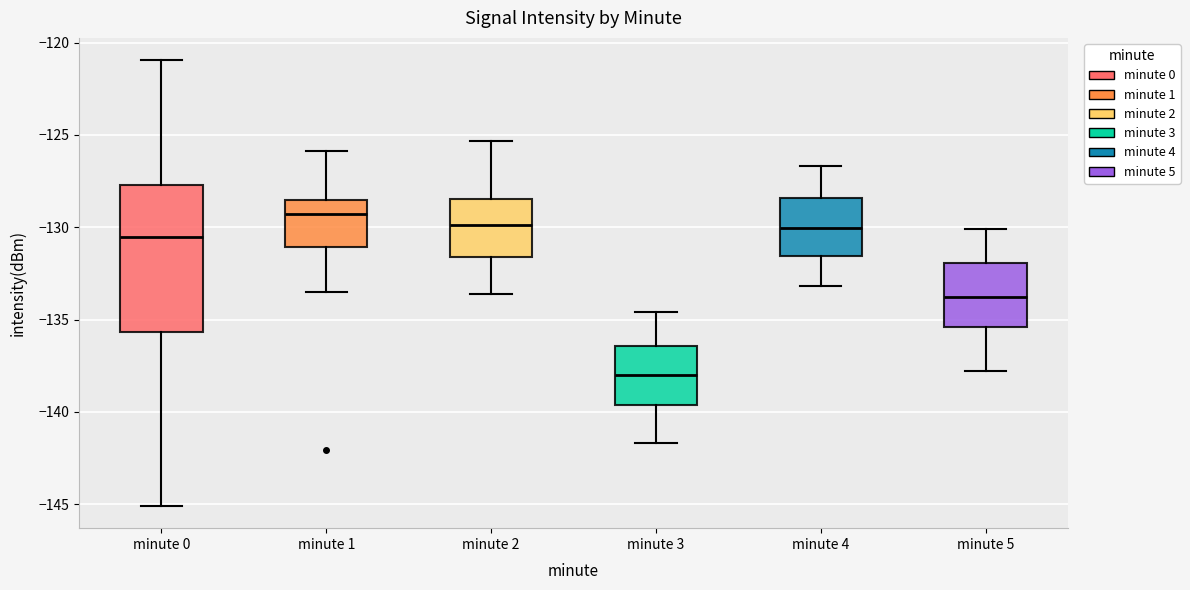

Reading left to right, transcribe this box plot: for each box, give where its median line is, the range the box spans, and where its two whiskers end, as read against the y-axis. The values are not printed on the chart, so give them approximately, as read against the axis.

minute 0: median -130.5, box -135.5 to -127.5, whiskers -145.0 to -121.0
minute 1: median -129.5, box -131.0 to -128.5, whiskers -133.5 to -126.0
minute 2: median -130.0, box -131.5 to -128.5, whiskers -133.5 to -125.5
minute 3: median -138.0, box -139.5 to -136.5, whiskers -141.5 to -134.5
minute 4: median -130.0, box -131.5 to -128.5, whiskers -133.0 to -126.5
minute 5: median -134.0, box -135.5 to -132.0, whiskers -138.0 to -130.0